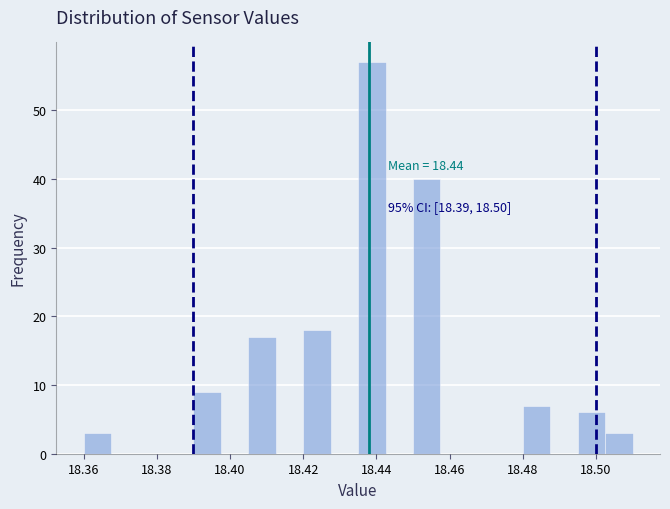

Around what value on the x-axis is the tallest bar? Give the approximate position of its centre, as read against the axis.

18.438